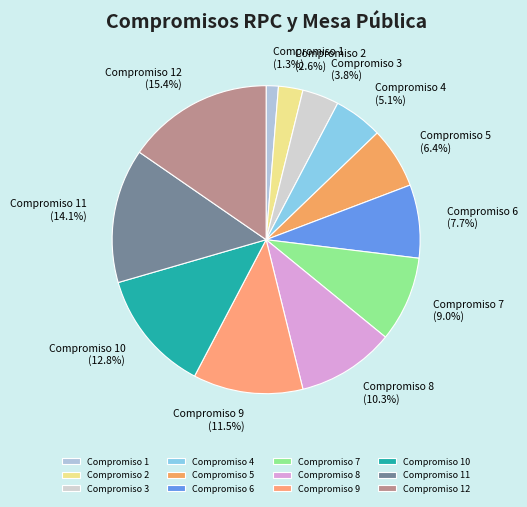

What is the largest slice in the pie chart?

Compromiso 12